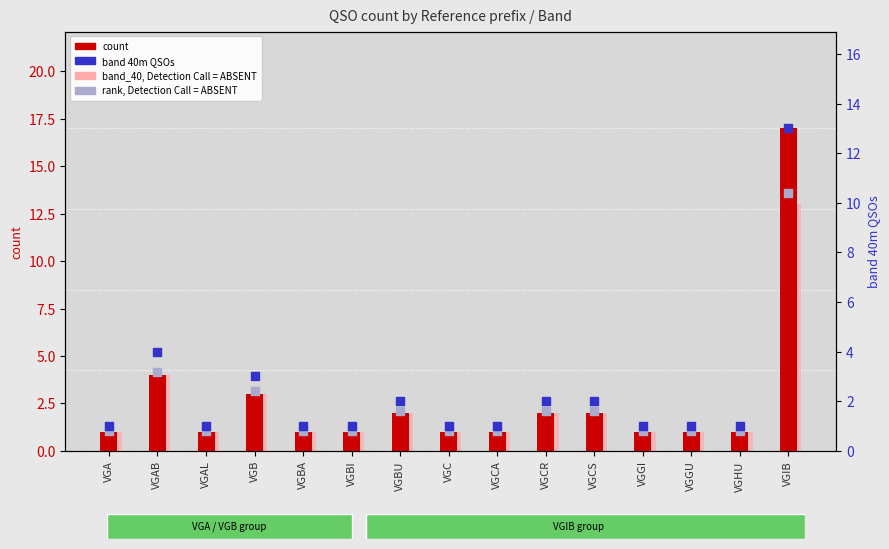

Which series has the largest total across all categories?

count